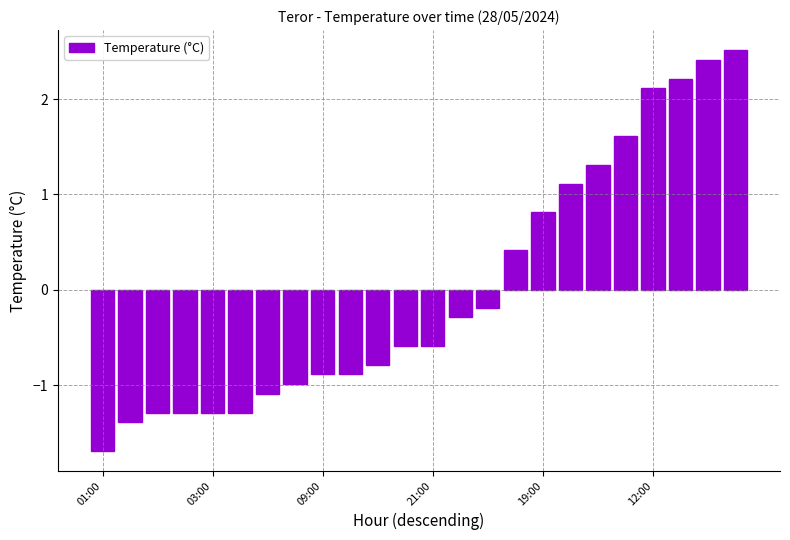

Does the chart contain any negative values?

Yes